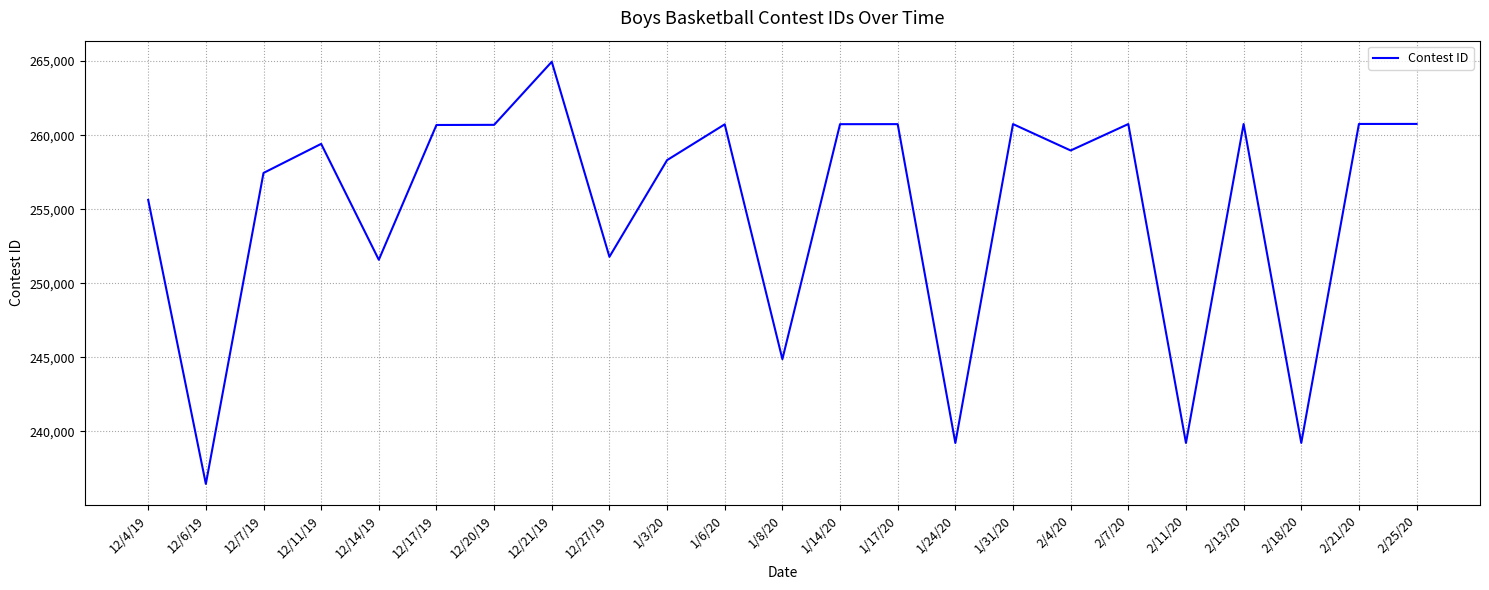

What is the smallest value displayed?

236459